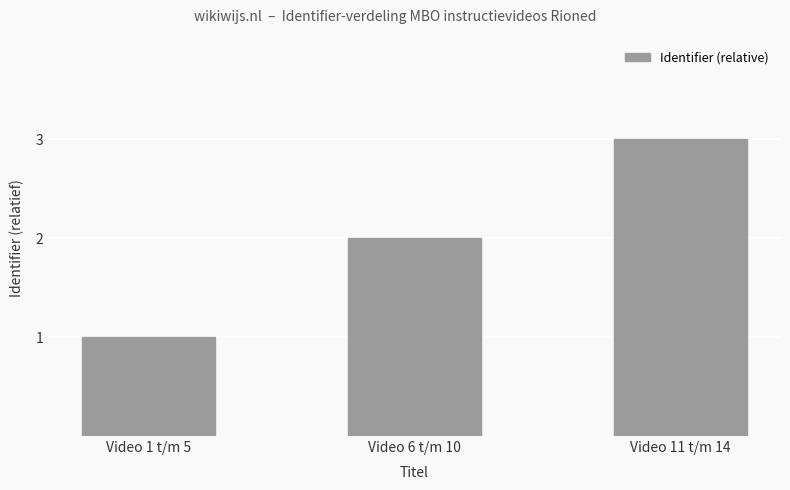

True or false: the data shows 5 at Video 11 t/m 14.

False